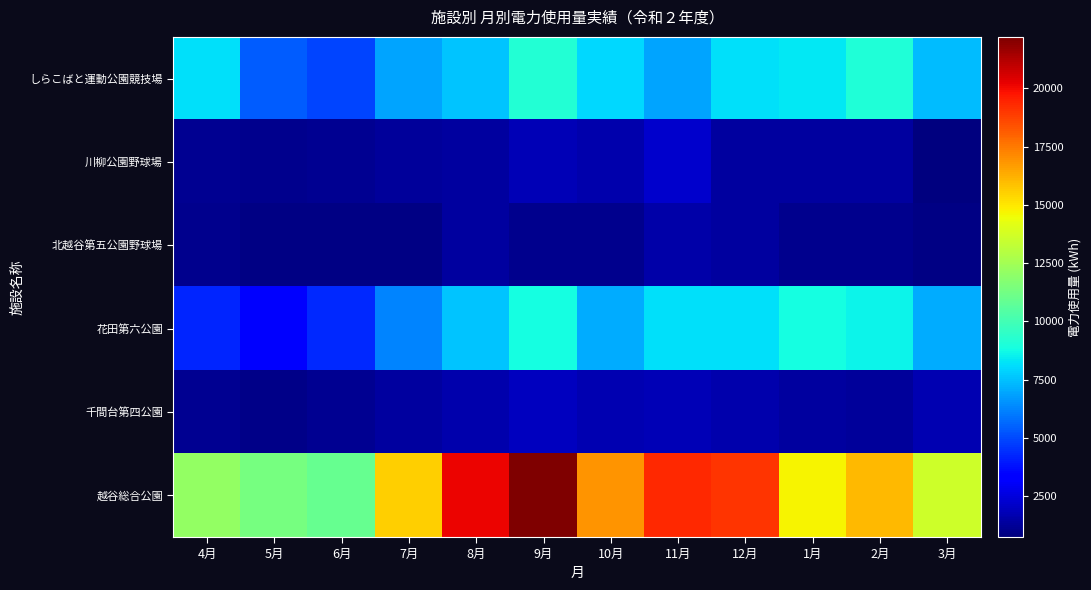

What is the total value across all series at 9月?

45103